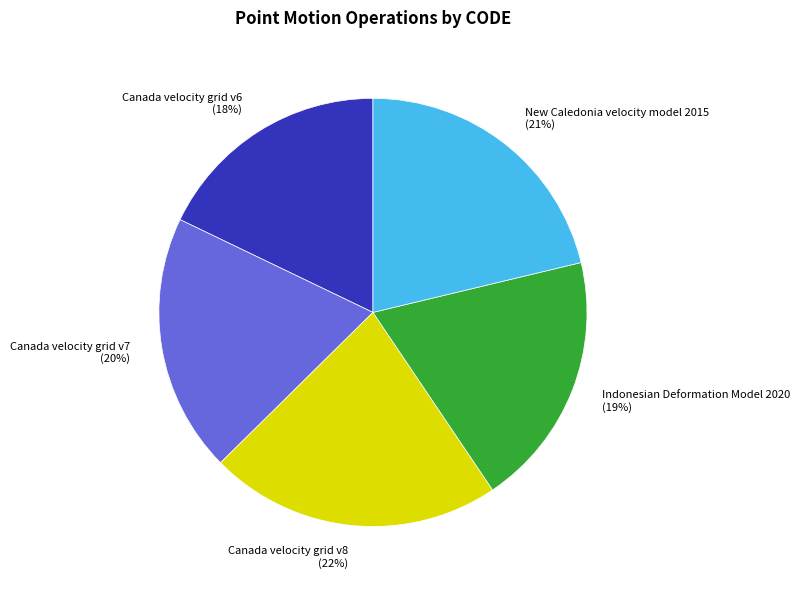

Does Canada velocity grid v7 represent more than half of the total?

No